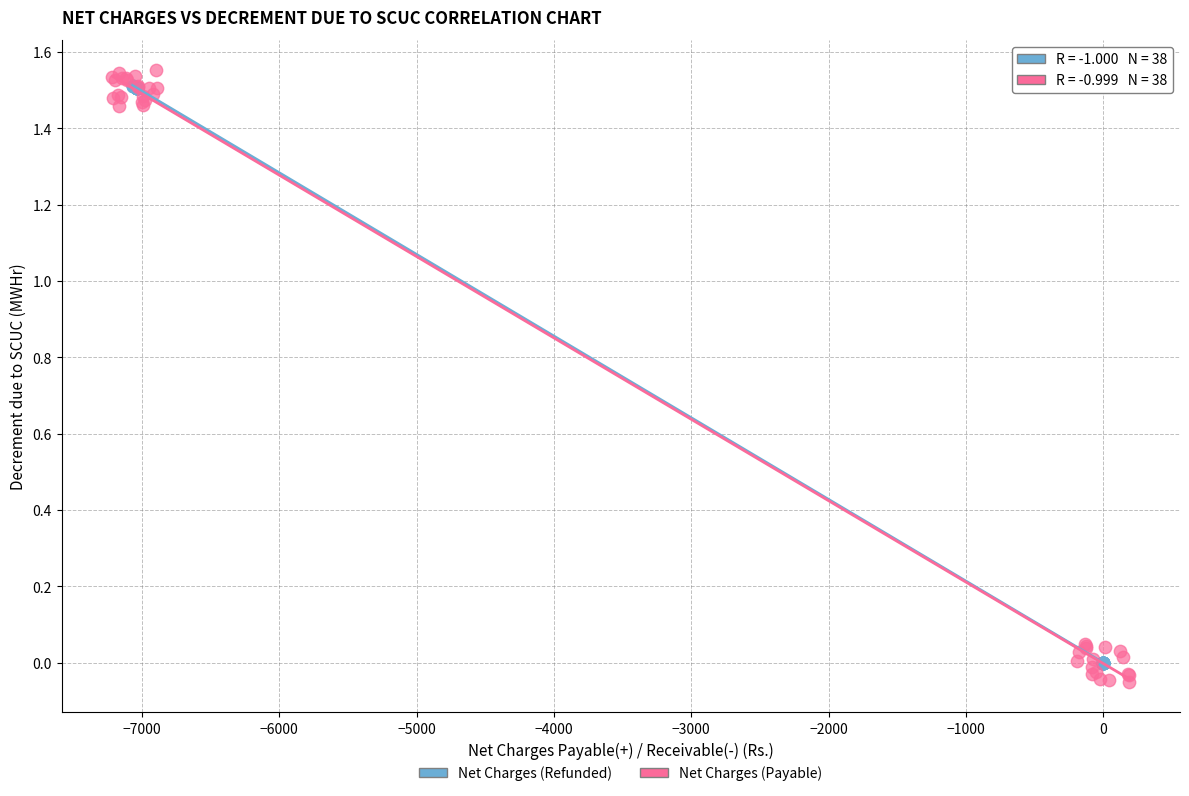

What are all the series names shown in the legend?

Net Charges (Refunded), Net Charges (Payable)